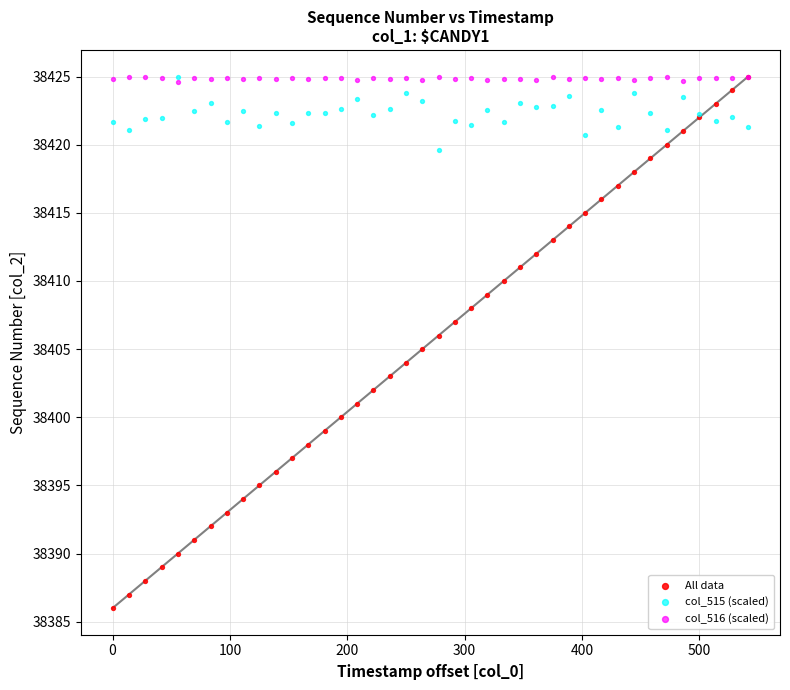

What are all the series names shown in the legend?

All data, col_515 (scaled), col_516 (scaled)